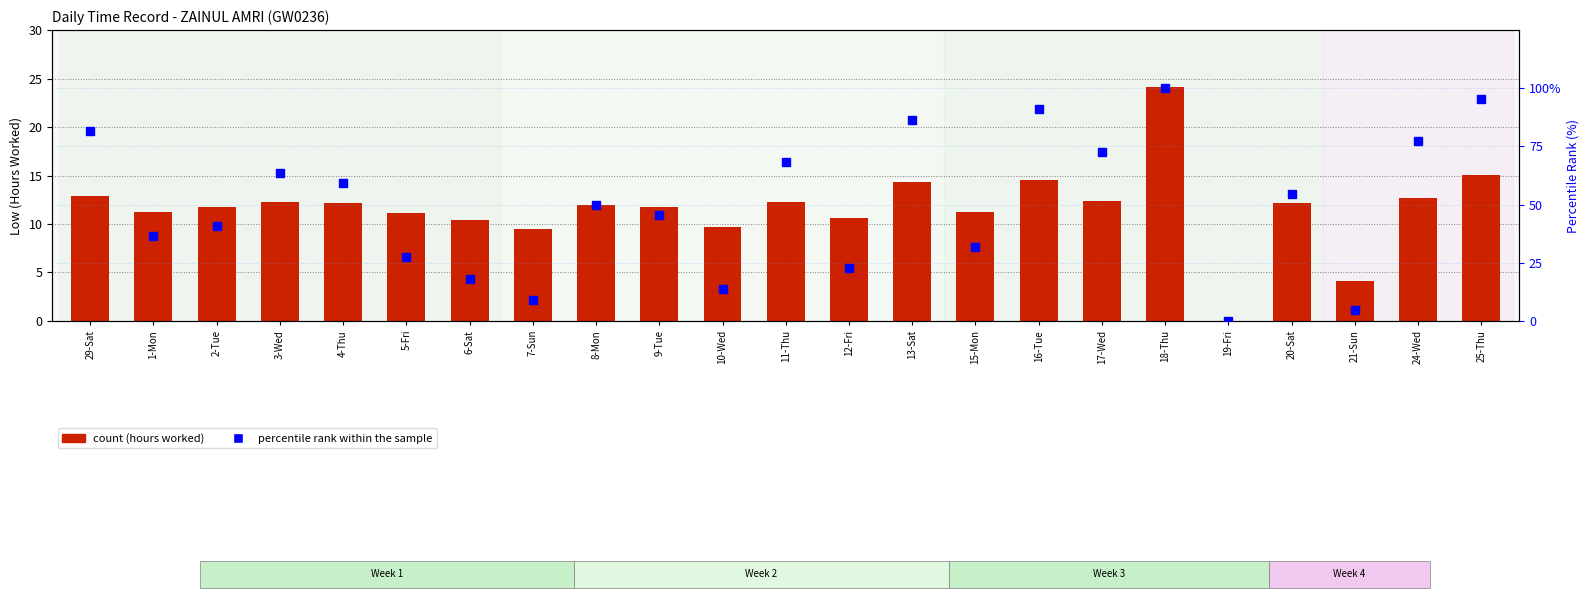

What is the sum of the percentile rank within the sample values at 15-Mon and 11-Thu?

100.0